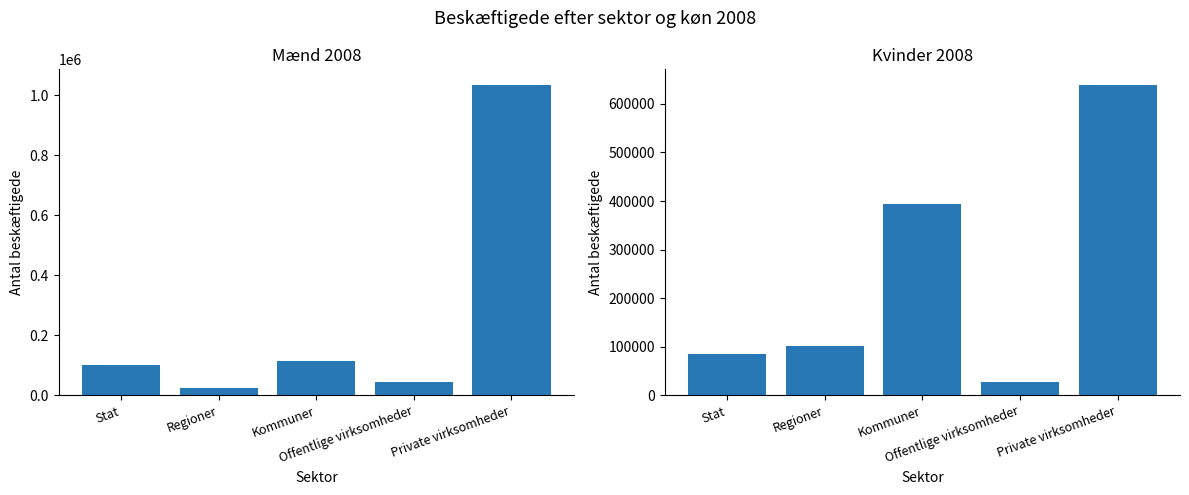

At Regioner, list the series in order from largest to smallest.

Kvinder 2008, Mænd 2008